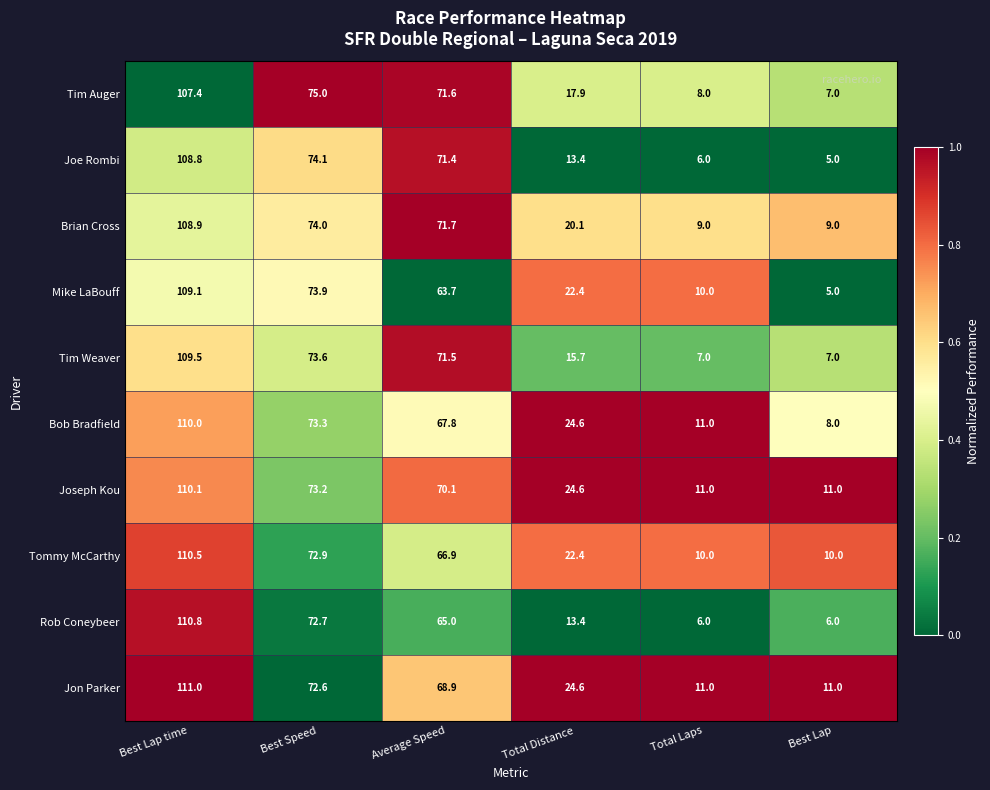

What is the greatest value displayed?

111.0